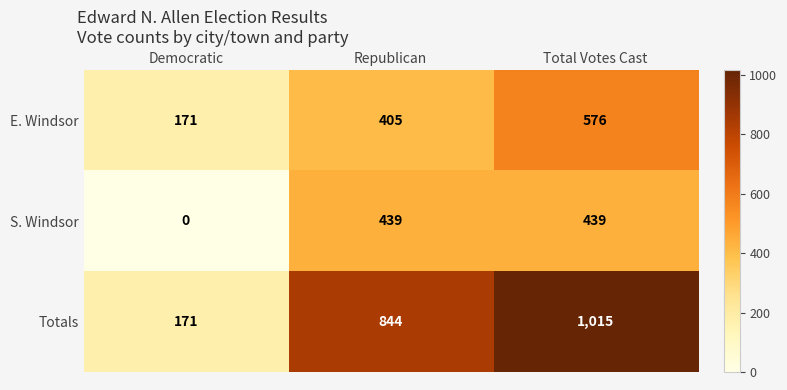

The value of S. Windsor at Total Votes Cast is 632. True or false?

False